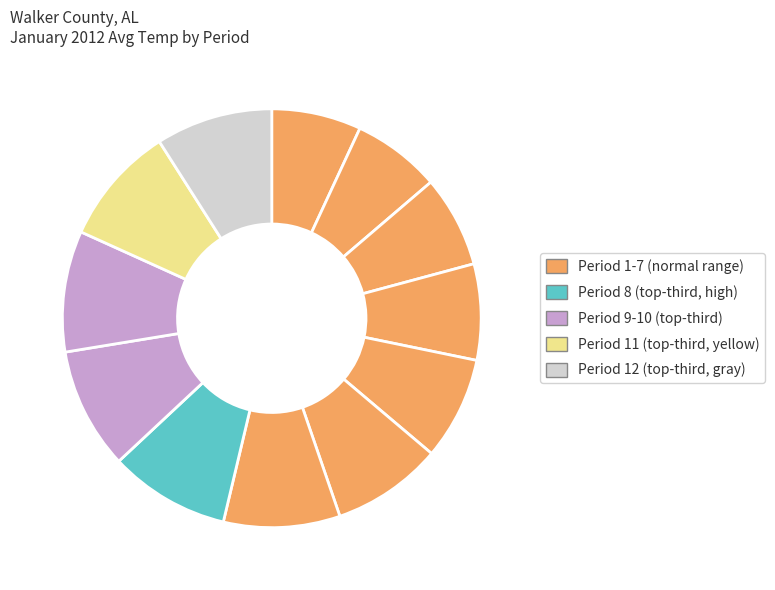

How many slices are in this pie chart?

12